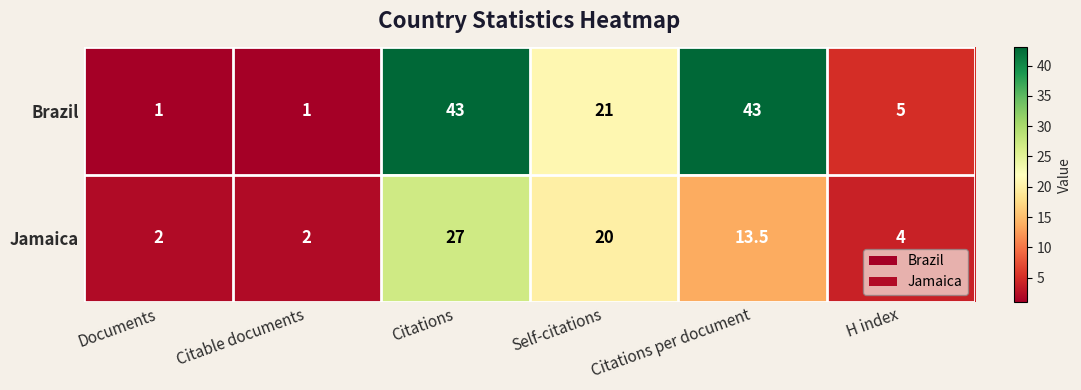

Which series has the largest range (max minus min)?

Brazil